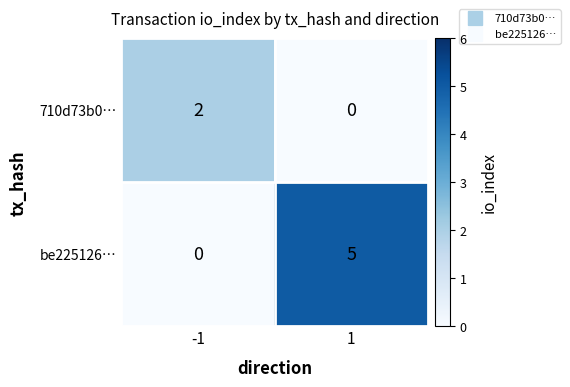

Reading left to right, list all the values displayed in this chart.

710d73b0…: 2	0
be225126…: 0	5